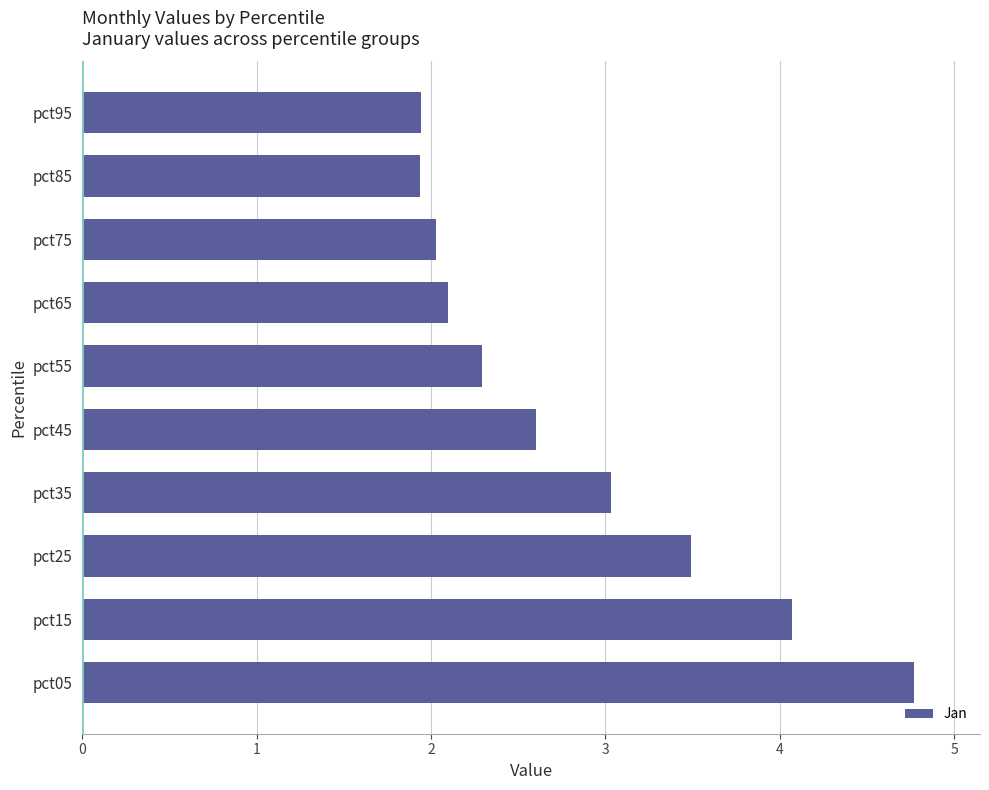

What is the average value?

2.8